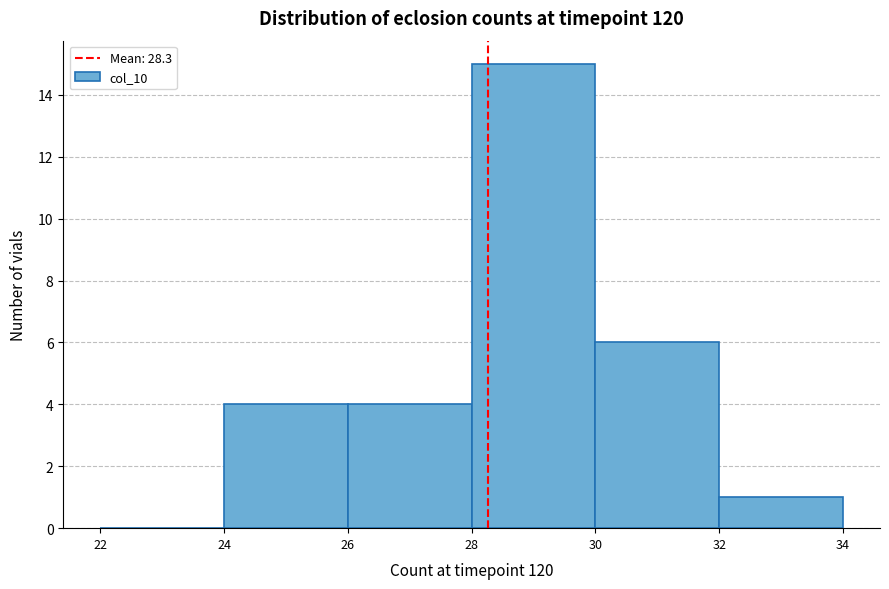

How tall is the bar that spans 28 to 30 on the x-axis? The values are not printed on the chart, so give them approximately, as read against the axis.

15